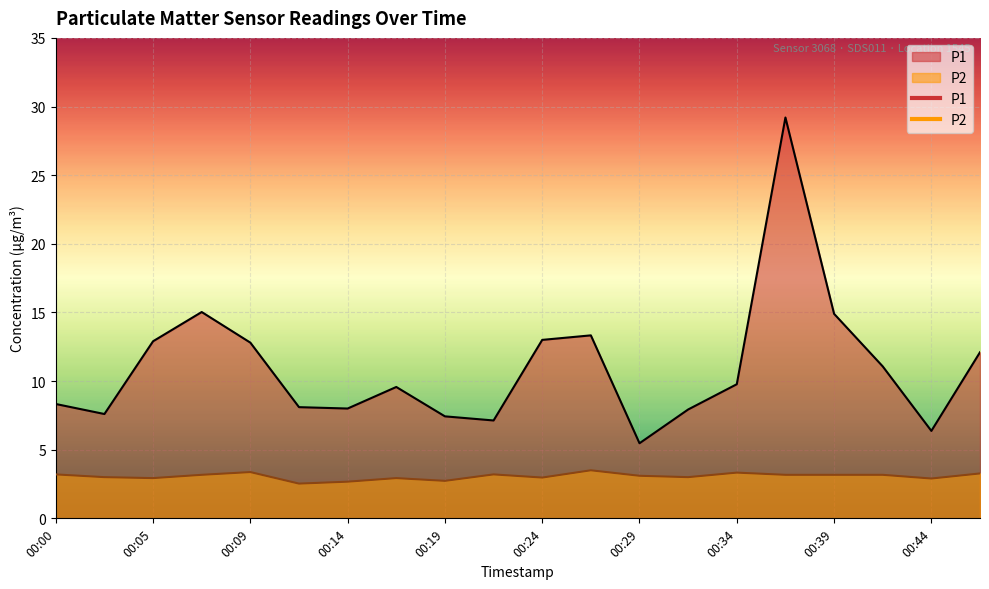

True or false: P2 and P1 cross at least once.

False